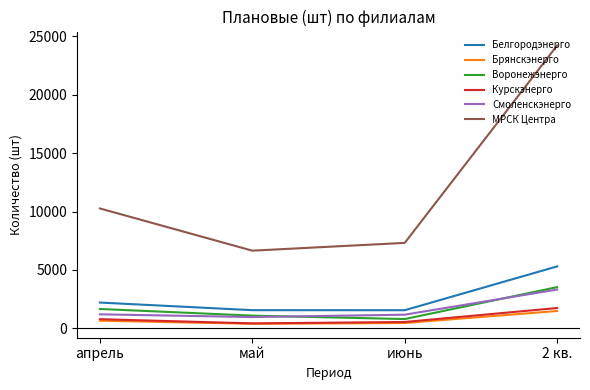

True or false: Курскэнерго and МРСК Центра cross at least once.

False